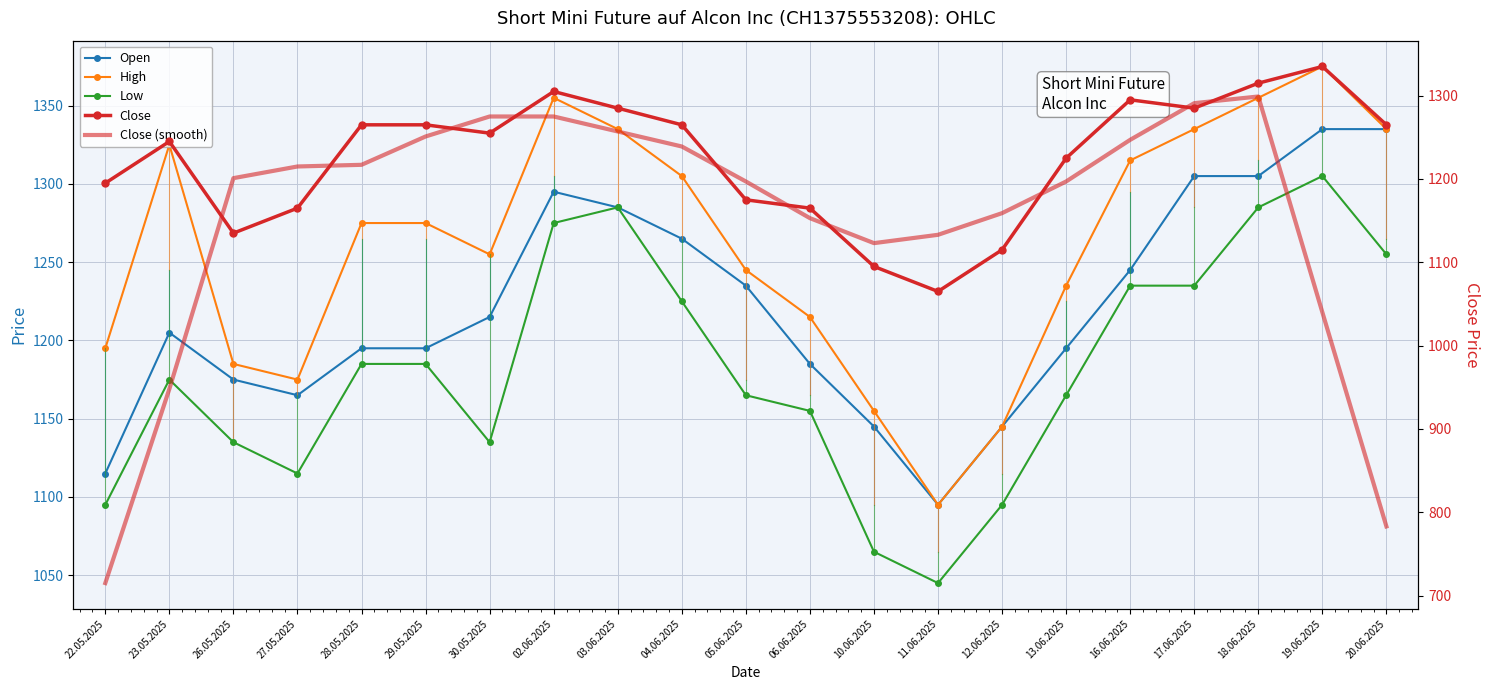

Is it true that Close (smooth) equals 1257 at 03.06.2025?

True